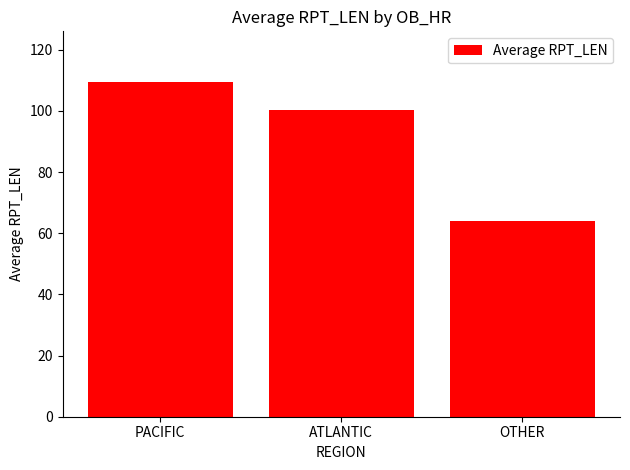

Does the chart contain any negative values?

No